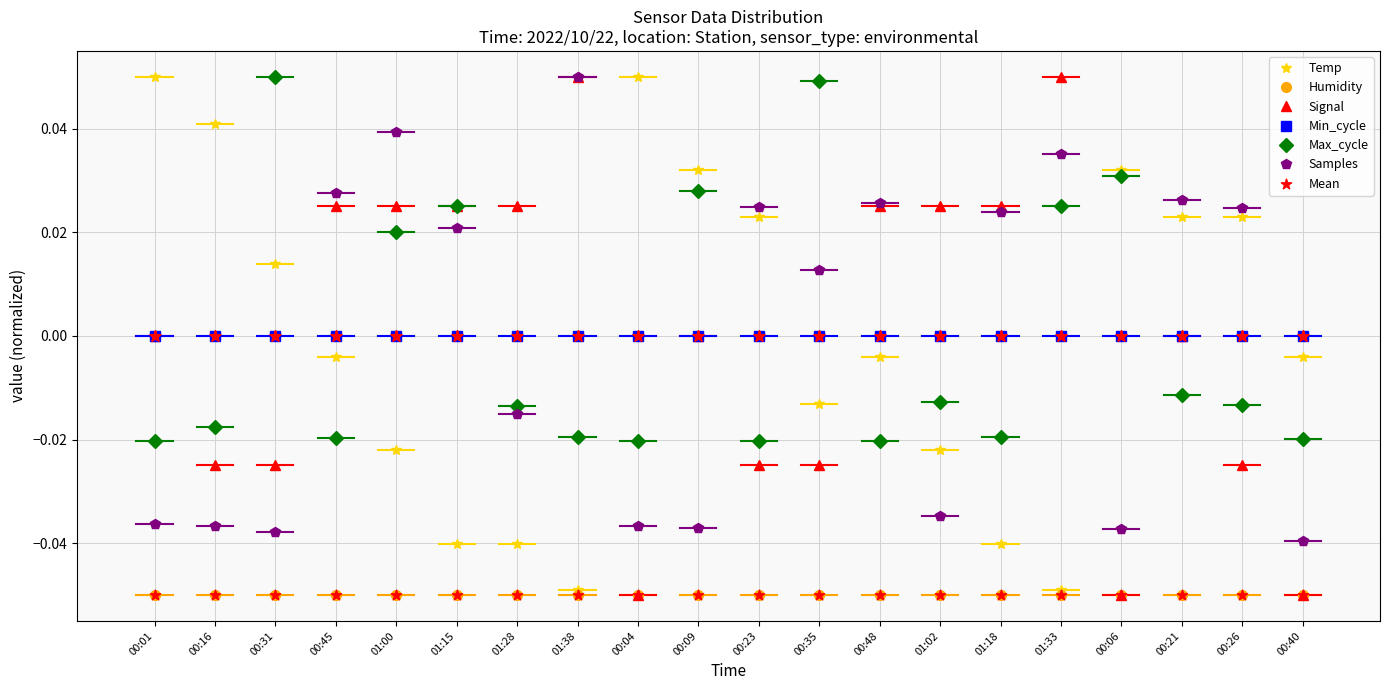

Is the value of Min_cycle at 00:48 greater than the value of Signal at 00:35?

Yes